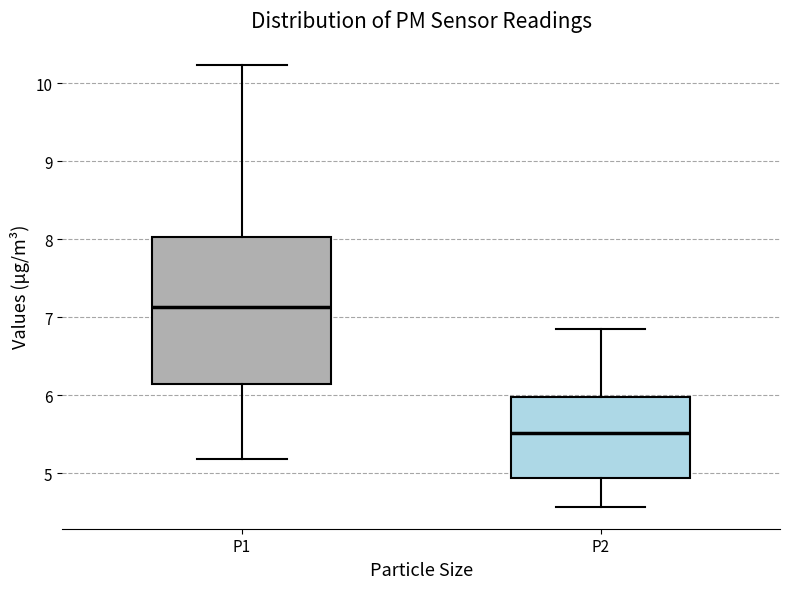

Reading left to right, transcribe this box plot: for each box, give where its median line is, the range the box spans, and where its two whiskers end, as read against the y-axis. The values are not printed on the chart, so give them approximately, as read against the axis.

P1: median 7.1, box 6.1 to 8.0, whiskers 5.2 to 10.2
P2: median 5.5, box 4.9 to 6.0, whiskers 4.6 to 6.9